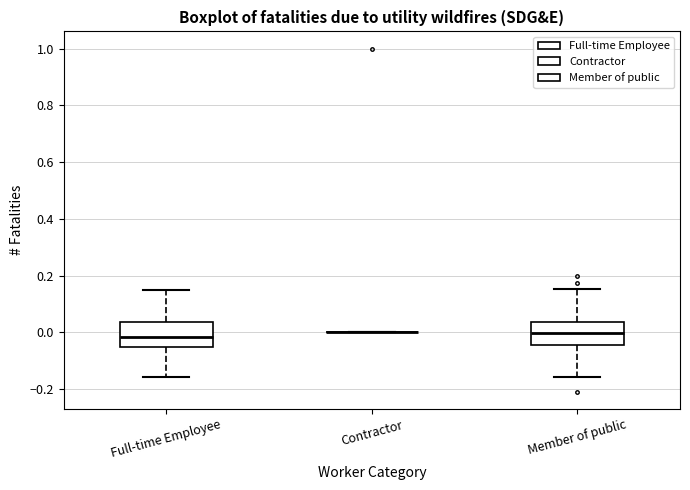

Reading left to right, read every box against the y-axis: the position of its median line, the range the box covers, and the ends of its whiskers. The values are not printed on the chart, so give them approximately, as read against the axis.

Full-time Employee: median -0.02, box -0.06 to 0.04, whiskers -0.16 to 0.14
Contractor: box collapsed to a line at 0.00, whiskers 0.00 to 0.00
Member of public: median 0.00, box -0.04 to 0.04, whiskers -0.16 to 0.16